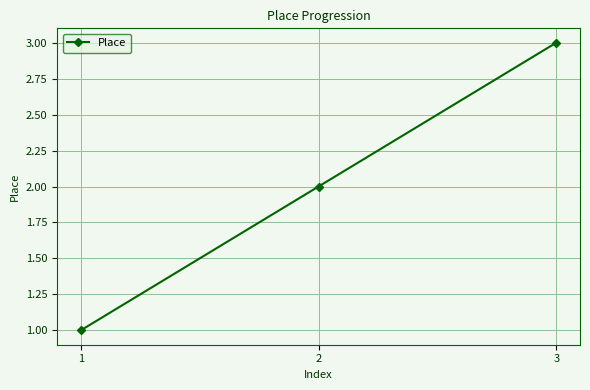

True or false: the data shows 3 at 2.

False